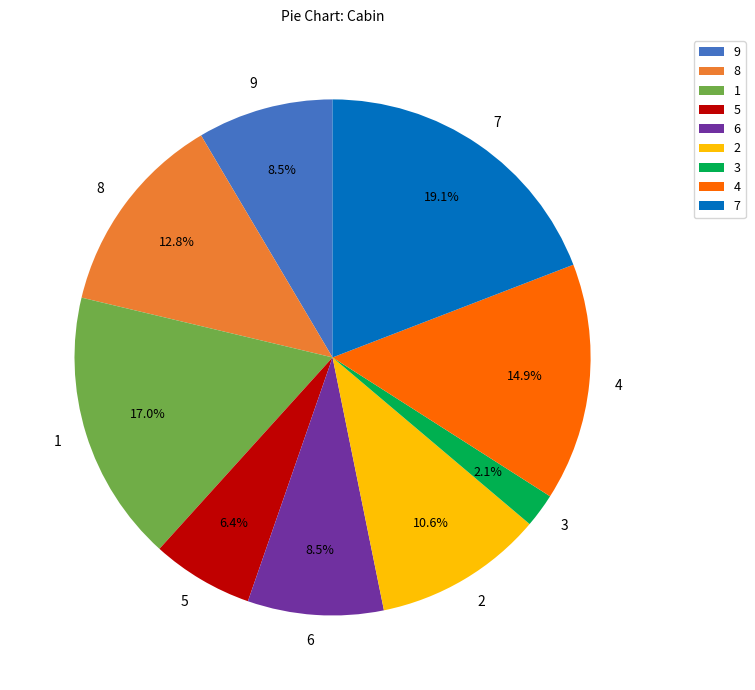

Combined, do 1 and 5 account for over 50%?

No